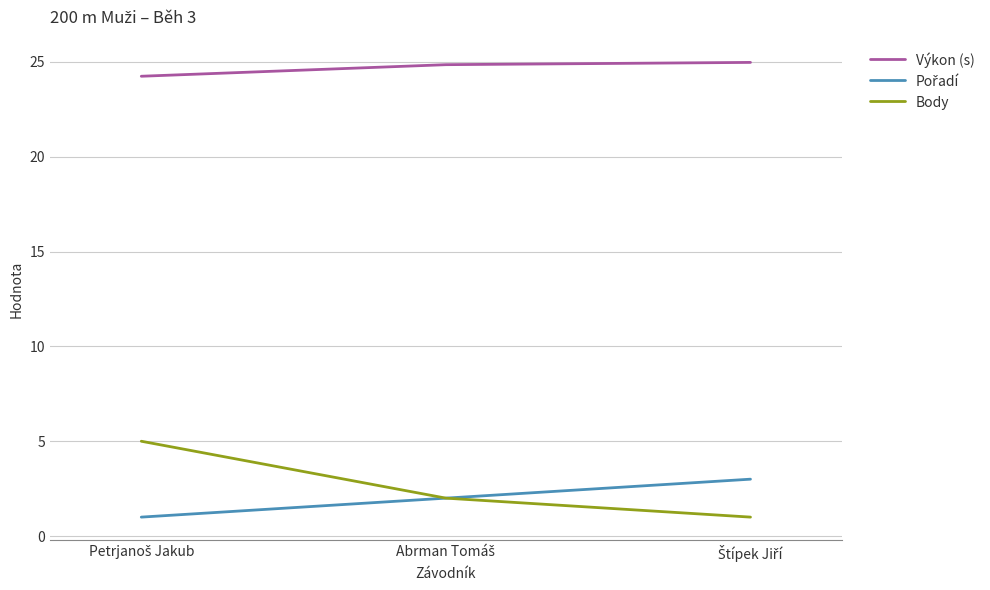

How many lines are shown in the chart?

3